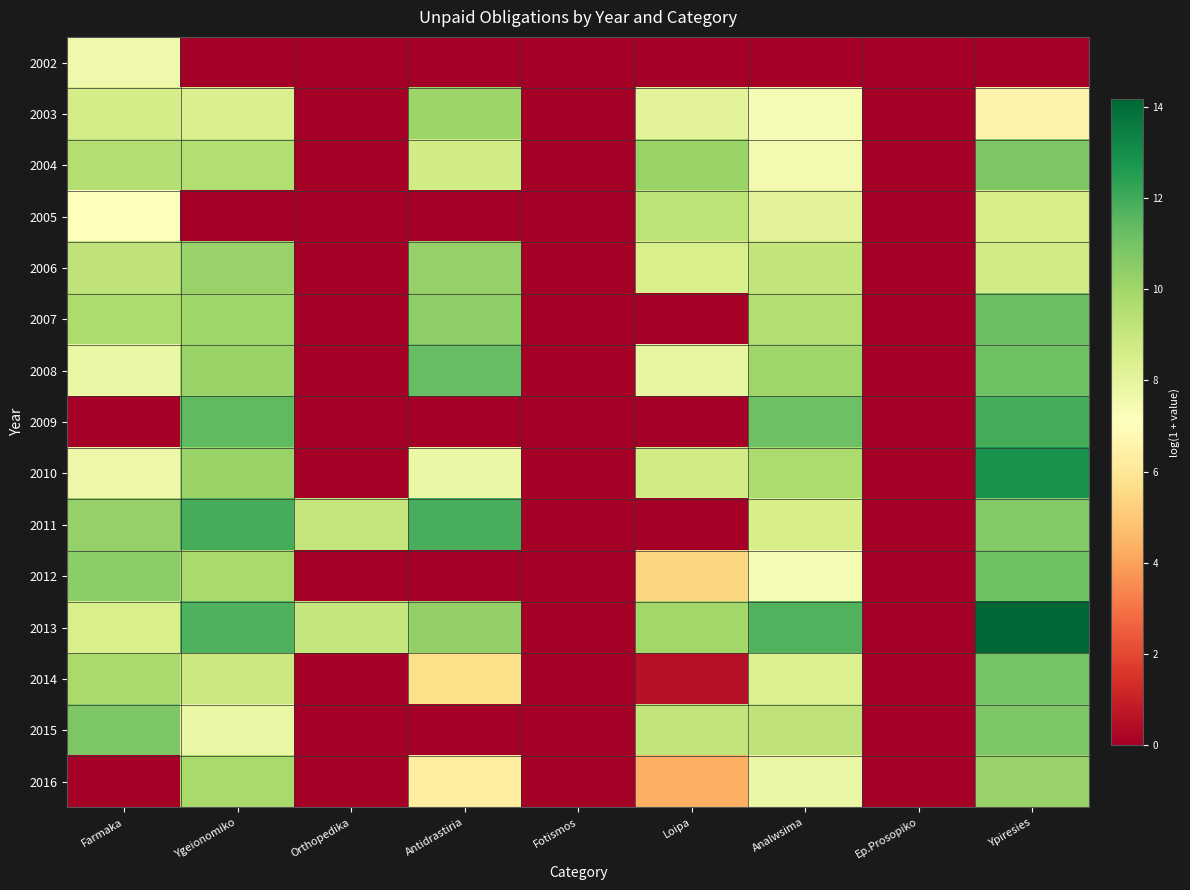

At which category is the sum across all series the highest?

Ypiresies